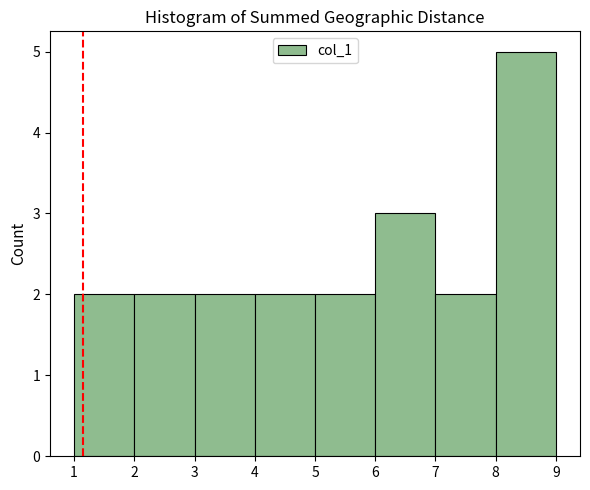

How tall is the bar that spans 8 to 9 on the x-axis? The values are not printed on the chart, so give them approximately, as read against the axis.

5